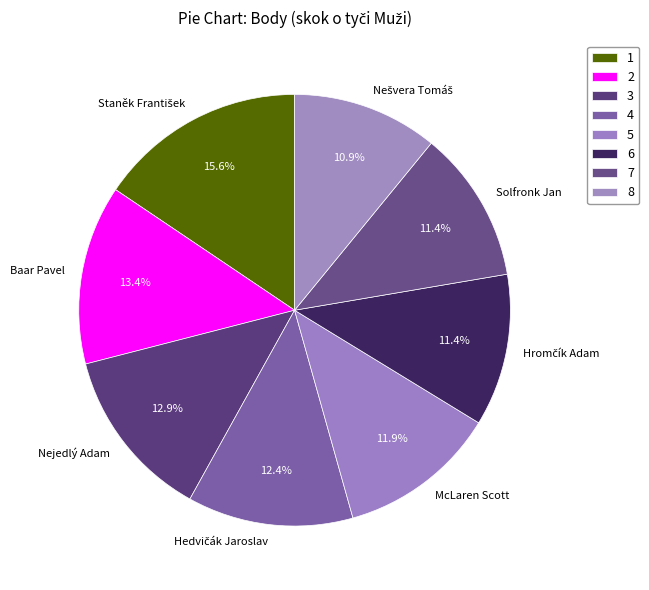

What portion of the pie excludes Baar Pavel?

86.6%